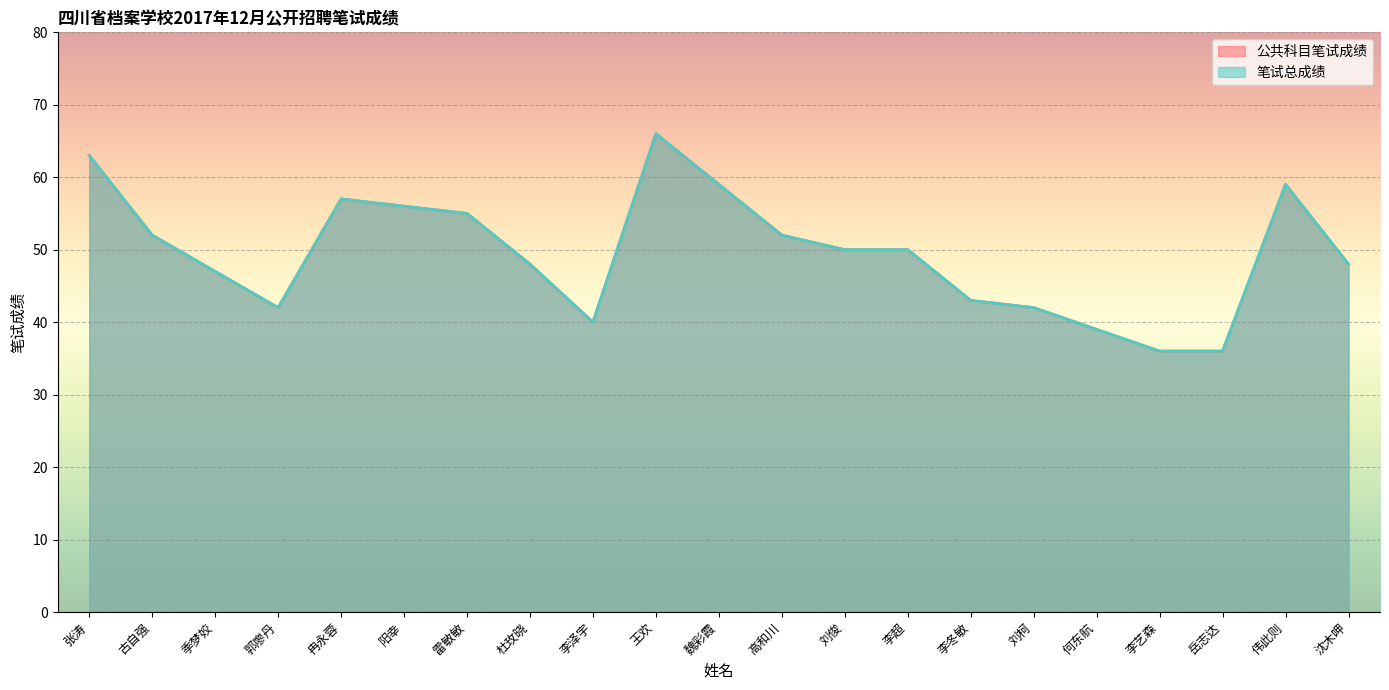

Is the value of 公共科目笔试成绩 at 古自强 greater than the value of 笔试总成绩 at 李超?

Yes